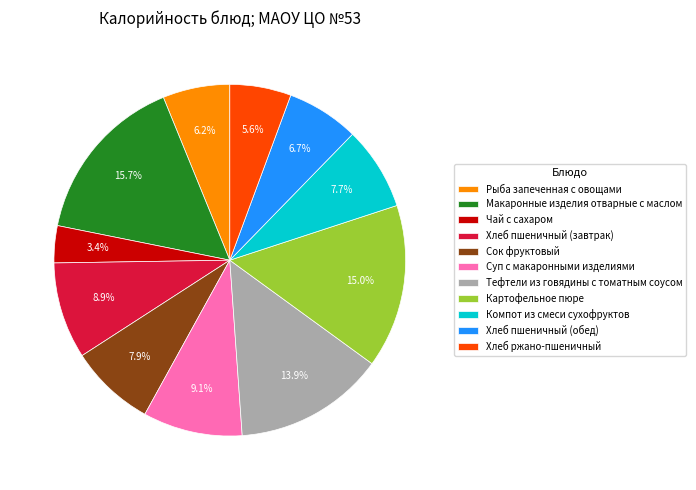

What percentage do Рыба запеченная с овощами and Хлеб ржано-пшеничный together represent?

11.8%